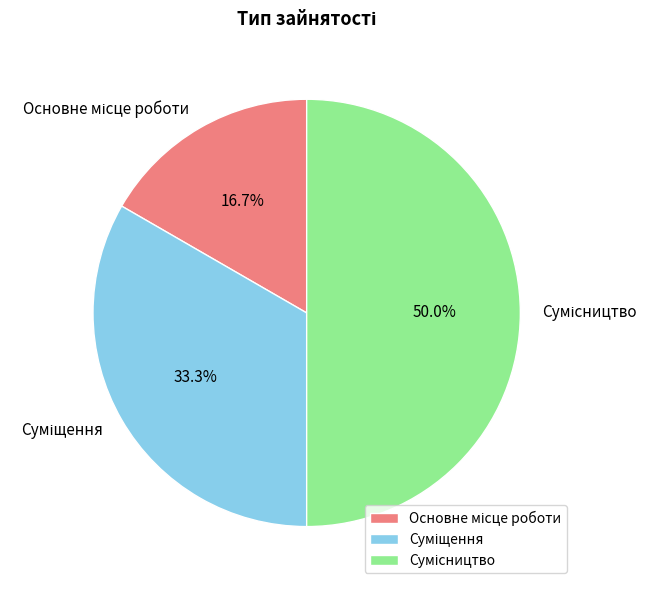

Count the number of slices in the pie.

3